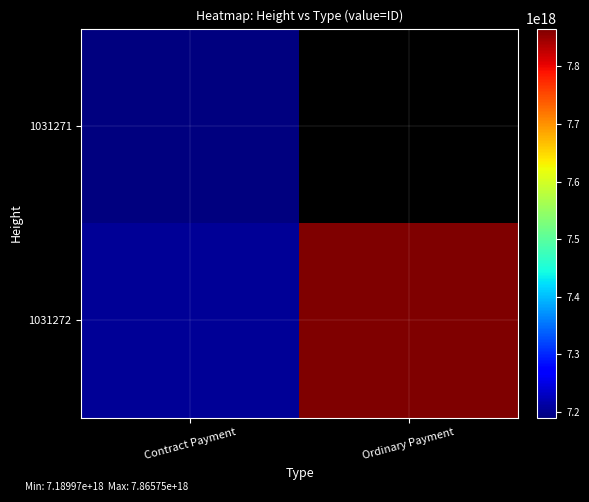

What is the total value across all series at Contract Payment?

14395042884832847872